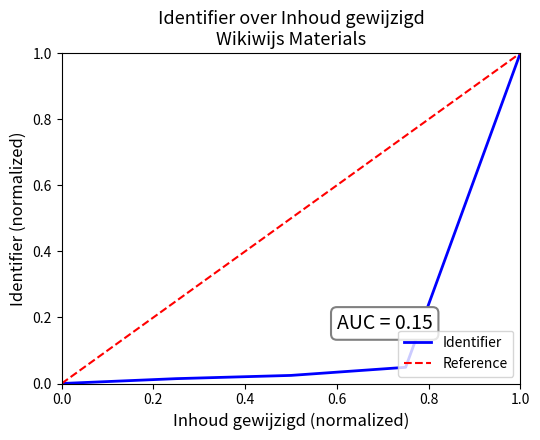

What is the highest value of the Identifier series?

1.0